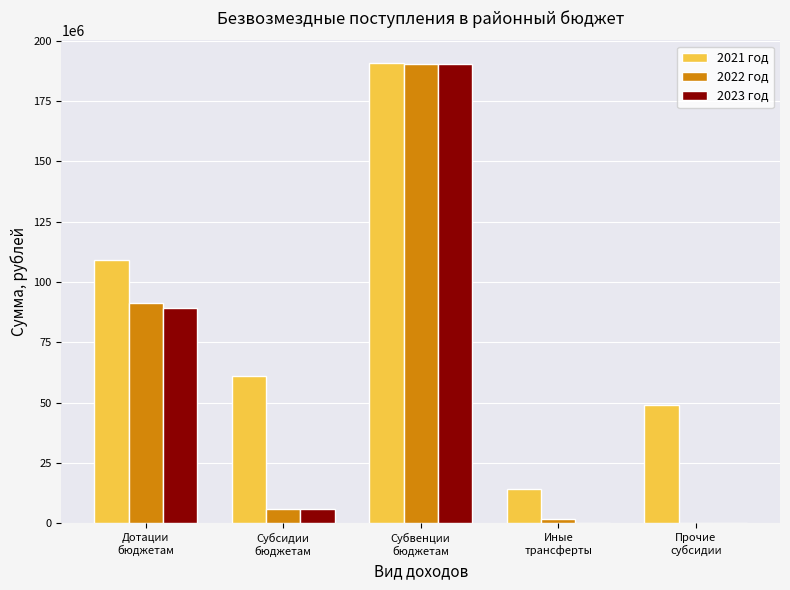

What is the total value across all series at Субвенции
бюджетам?

571081558.5